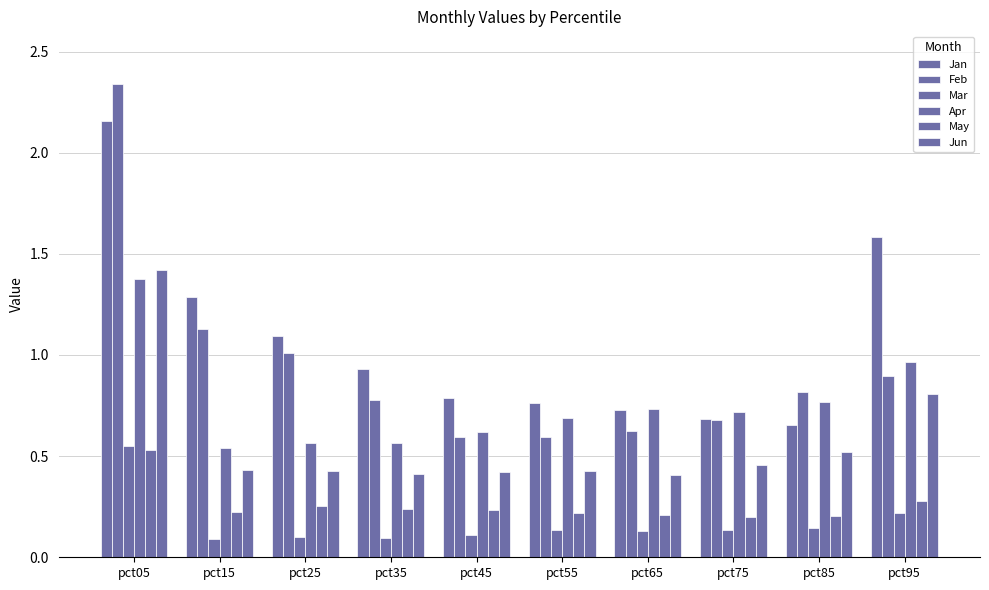

Which series has the largest range (max minus min)?

Feb